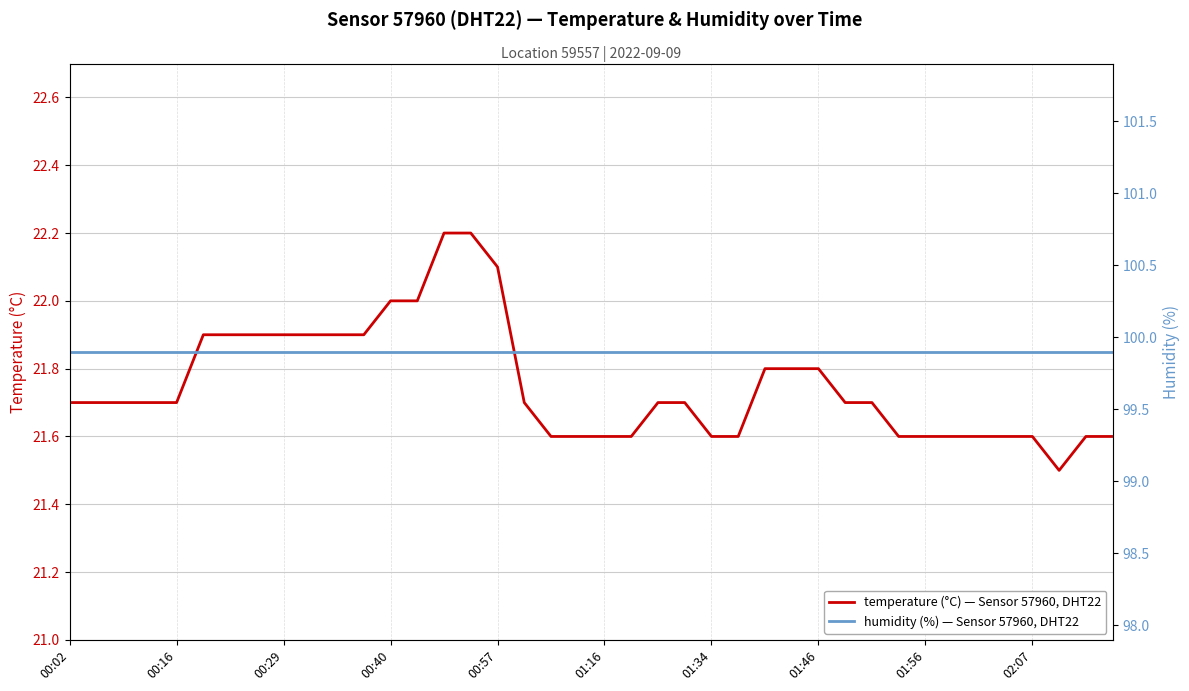

True or false: humidity and temperature intersect in this chart.

False